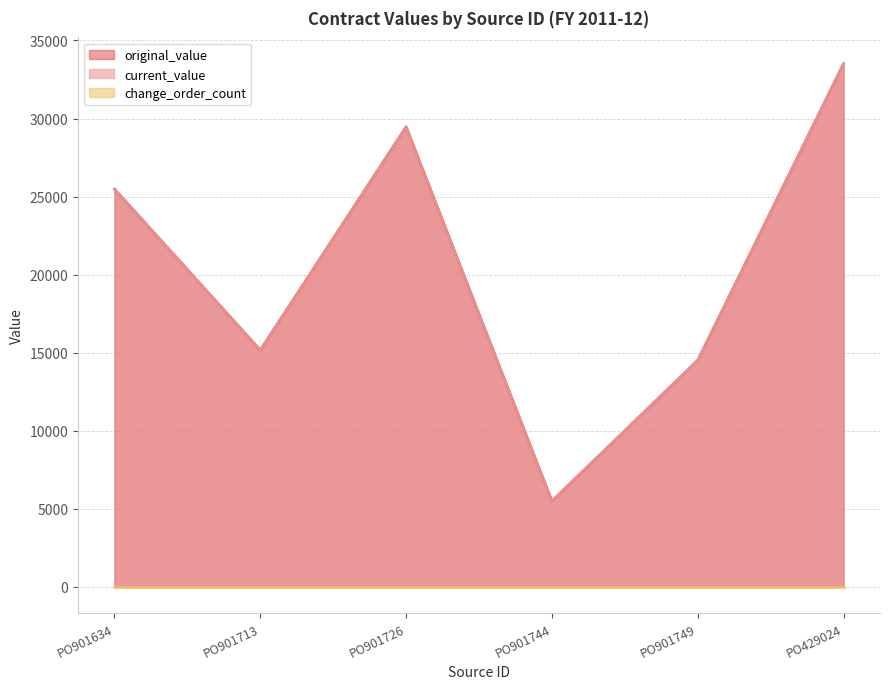

What is the label of the 2nd point from the right?

PO901749